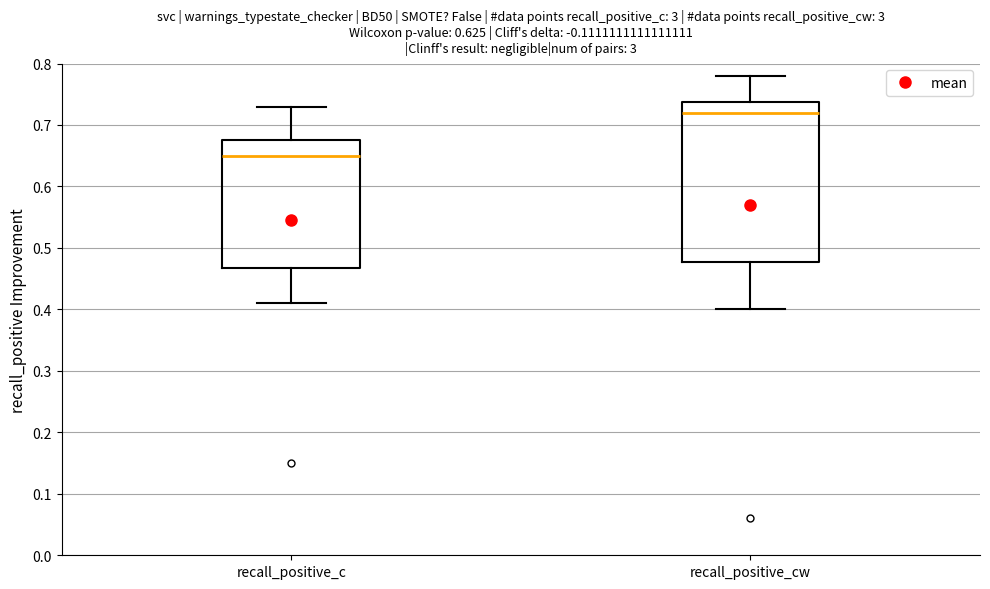

Comparing the boxes themselves (not the whiskers), which one is the tallest?

recall_positive_cw